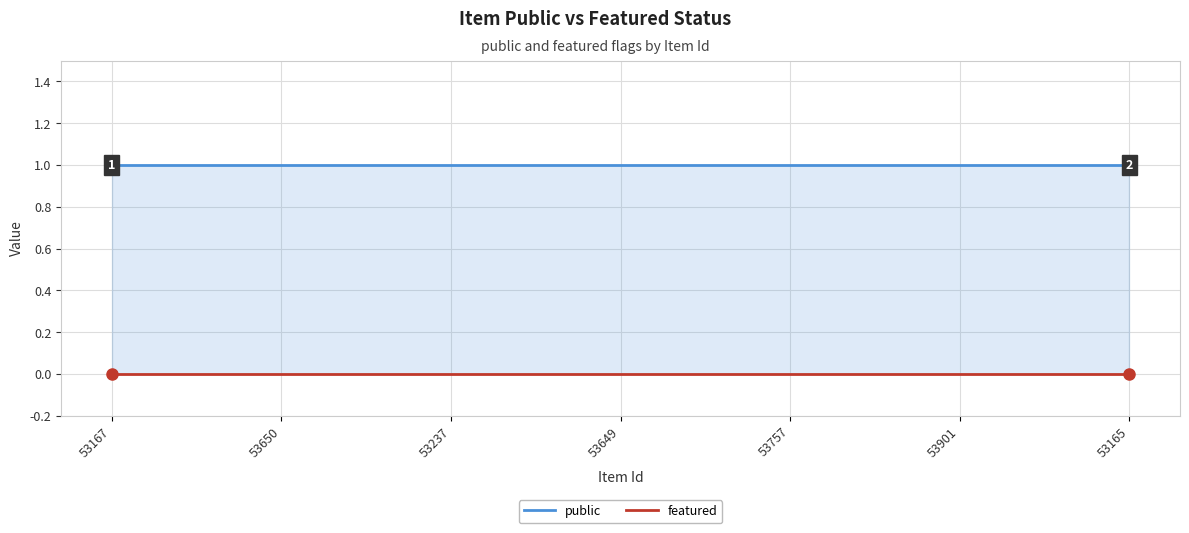

What is the total value across all series at 53237?

1